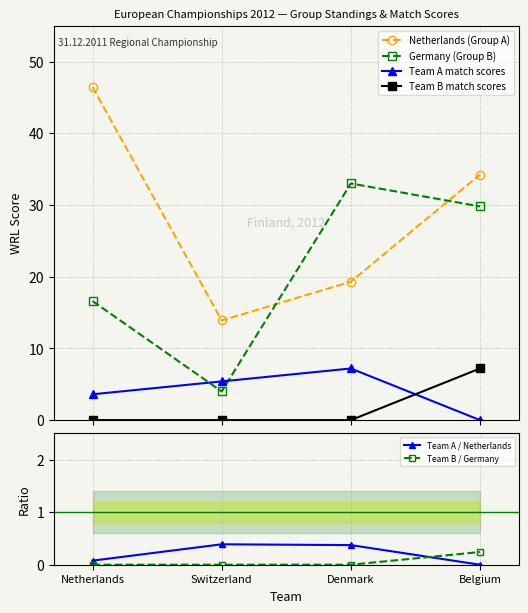

What is the difference between the maximum and second lowest values in the Netherlands (Group A) series?

27.2